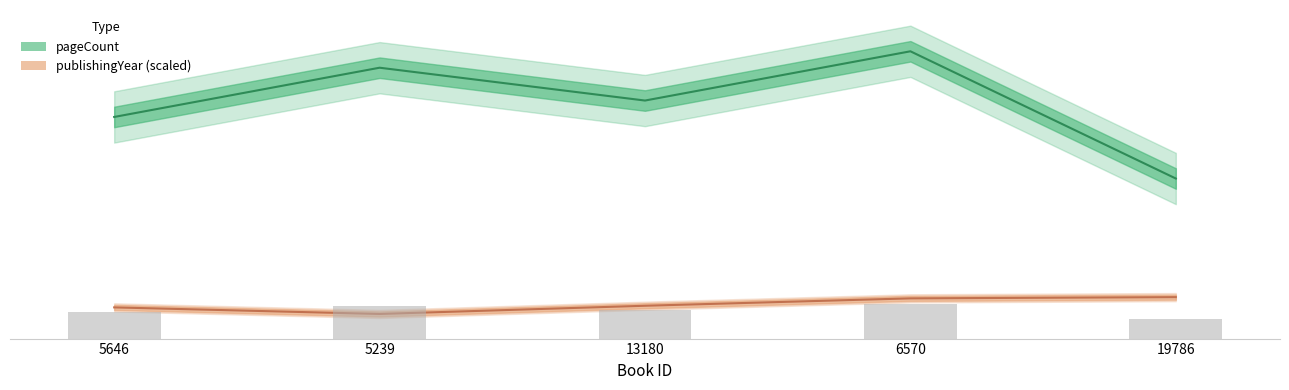

Is the value of pageCount at 5239 greater than the value of publishingYear at 19786?

Yes